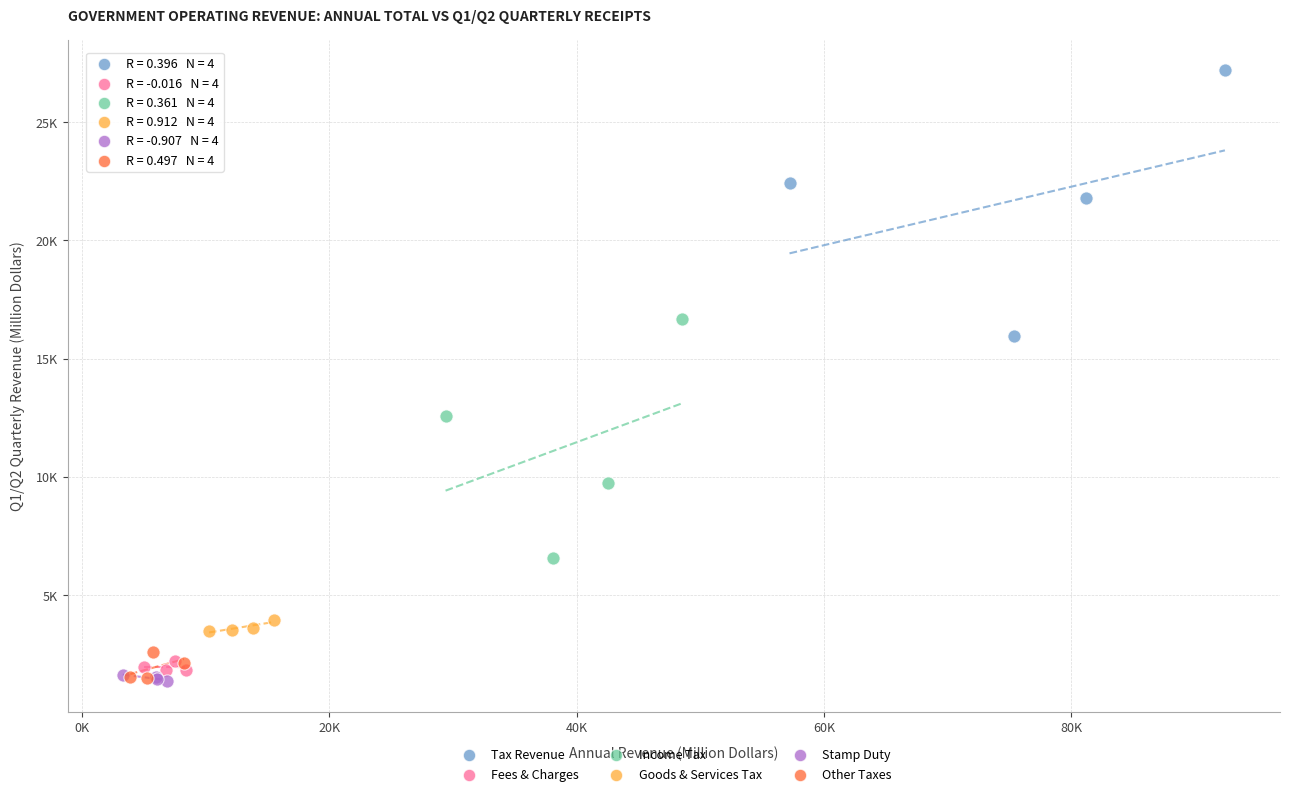

What are all the series names shown in the legend?

Tax Revenue, Fees & Charges, Income Tax, Goods & Services Tax, Stamp Duty, Other Taxes